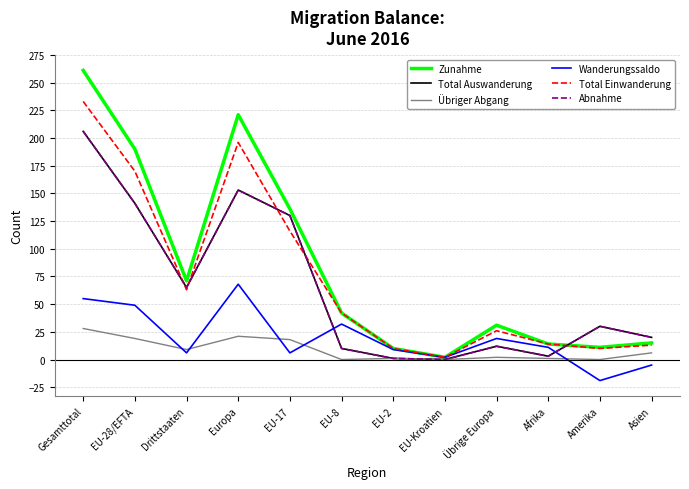

How many values in Übriger Abgang are above zero?

9